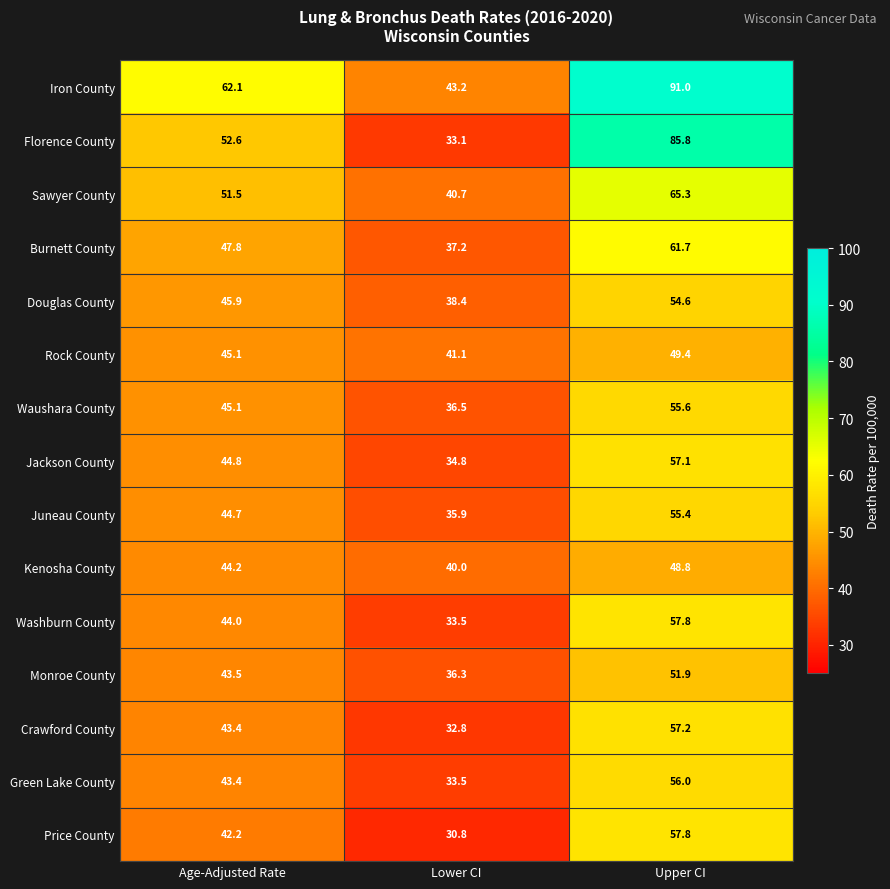

What is the highest value of the Jackson County series?

57.1